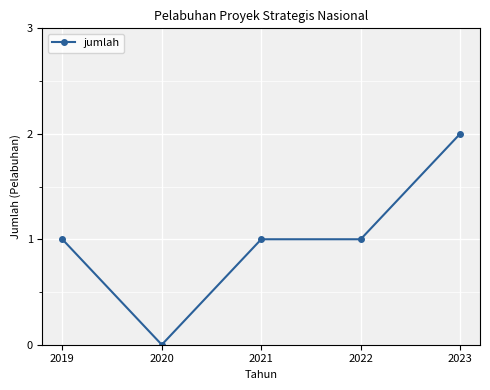

Which category has the lowest value across all series?

2020